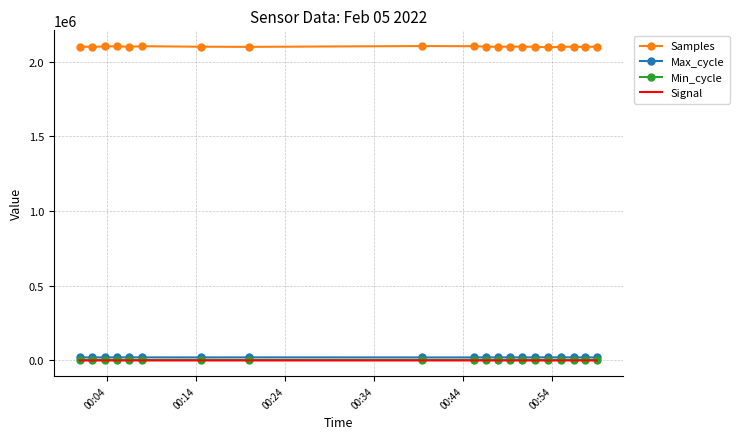

Which series has the largest total across all categories?

Samples